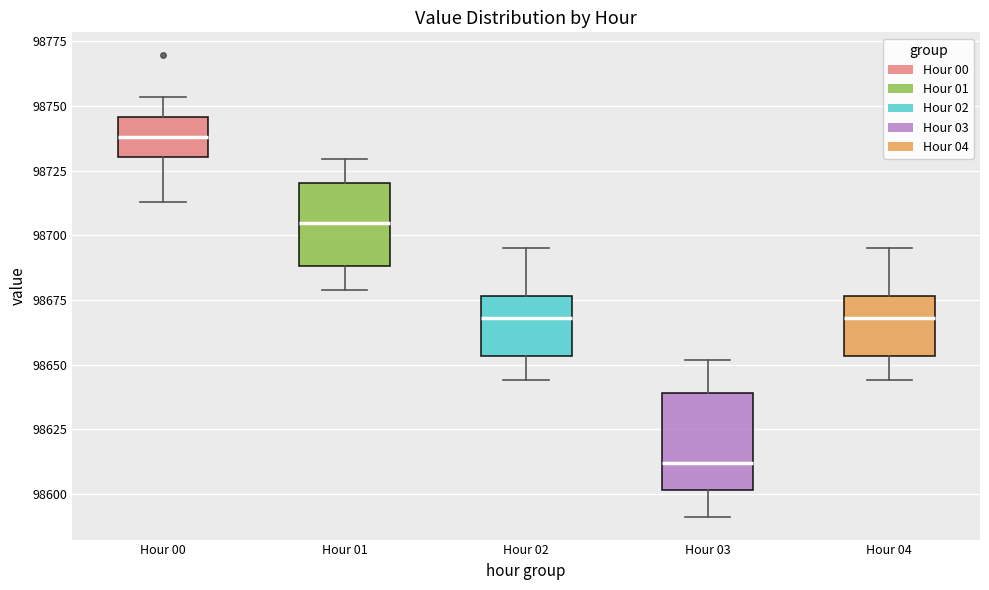

Which box has the highest median line?

Hour 00